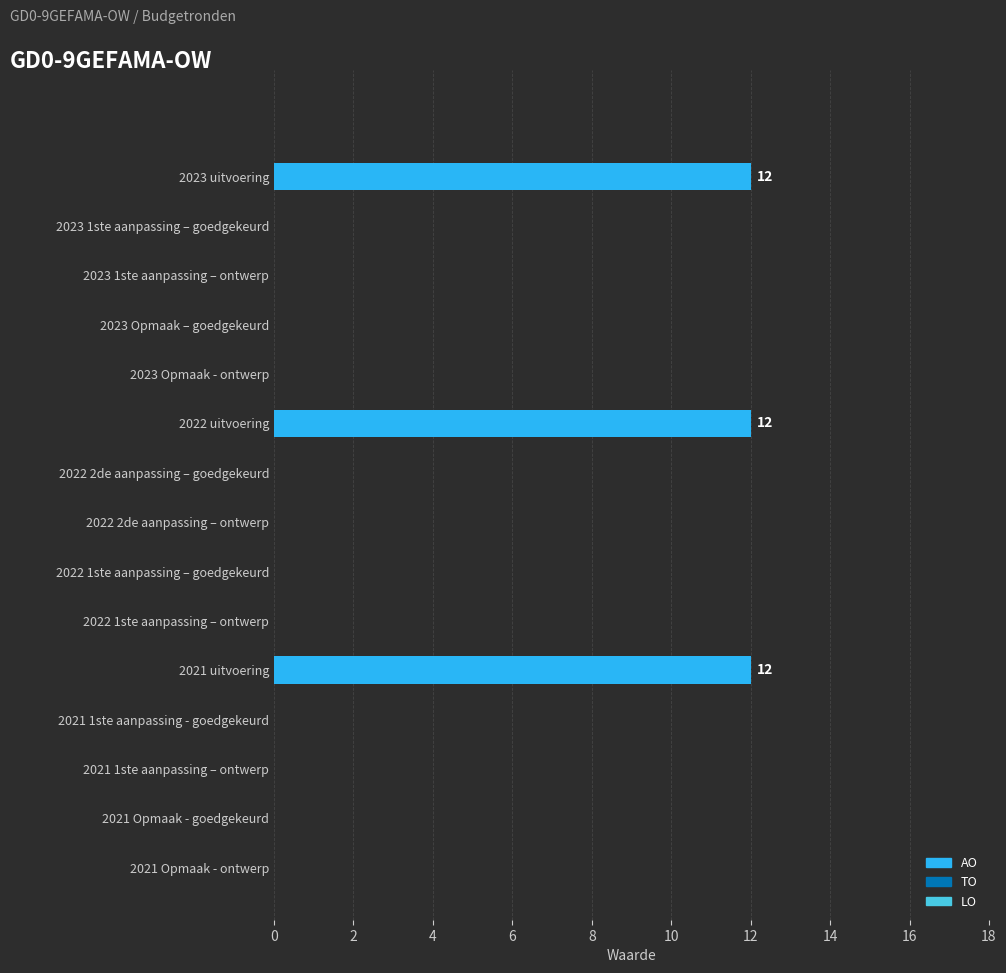

What is the change in value from 2023 uitvoering to 2023 1ste aanpassing – ontwerp?

-12